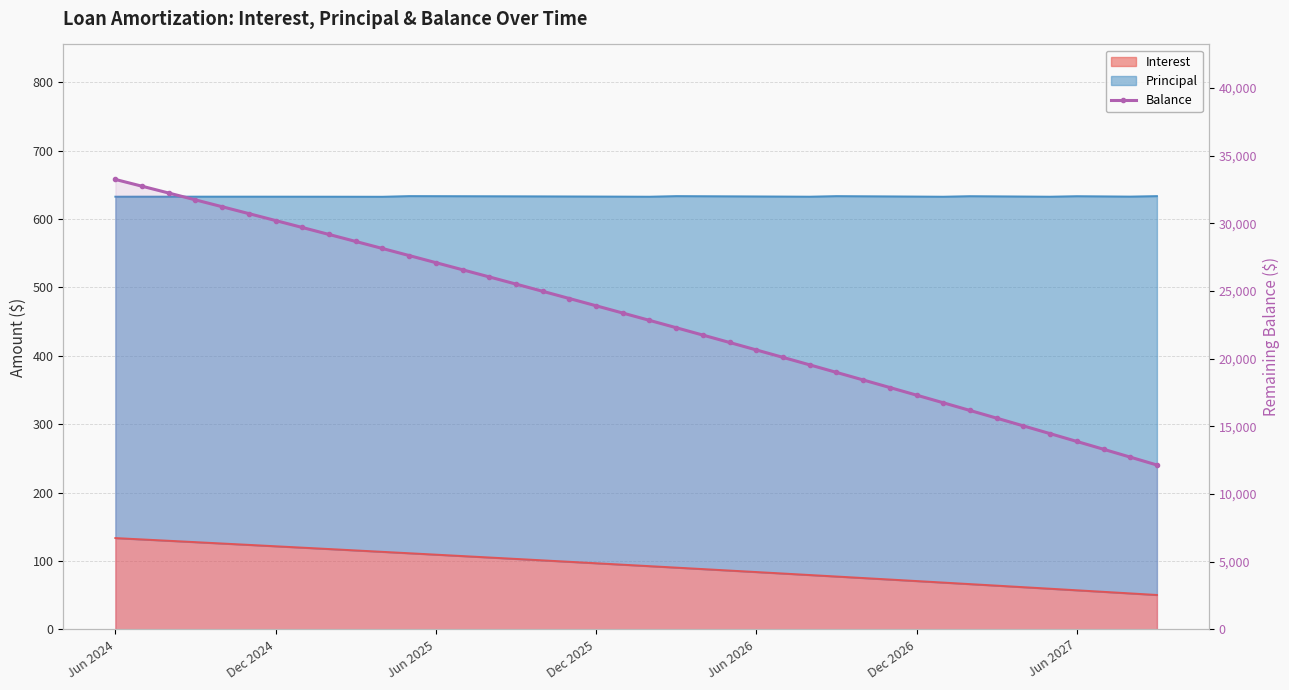

What is the sum of all values?

918417